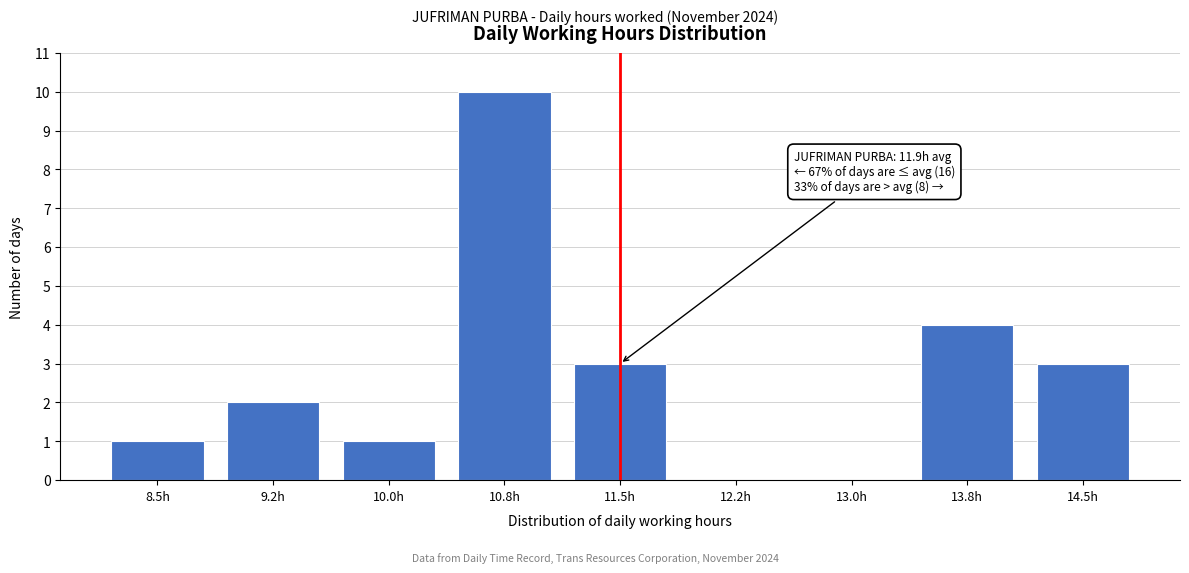

Reading left to right, list all the values displayed in this chart.

8.5h=1	9.2h=2	10.0h=1	10.8h=10	11.5h=3	12.2h=0	13.0h=0	13.8h=4	14.5h=3